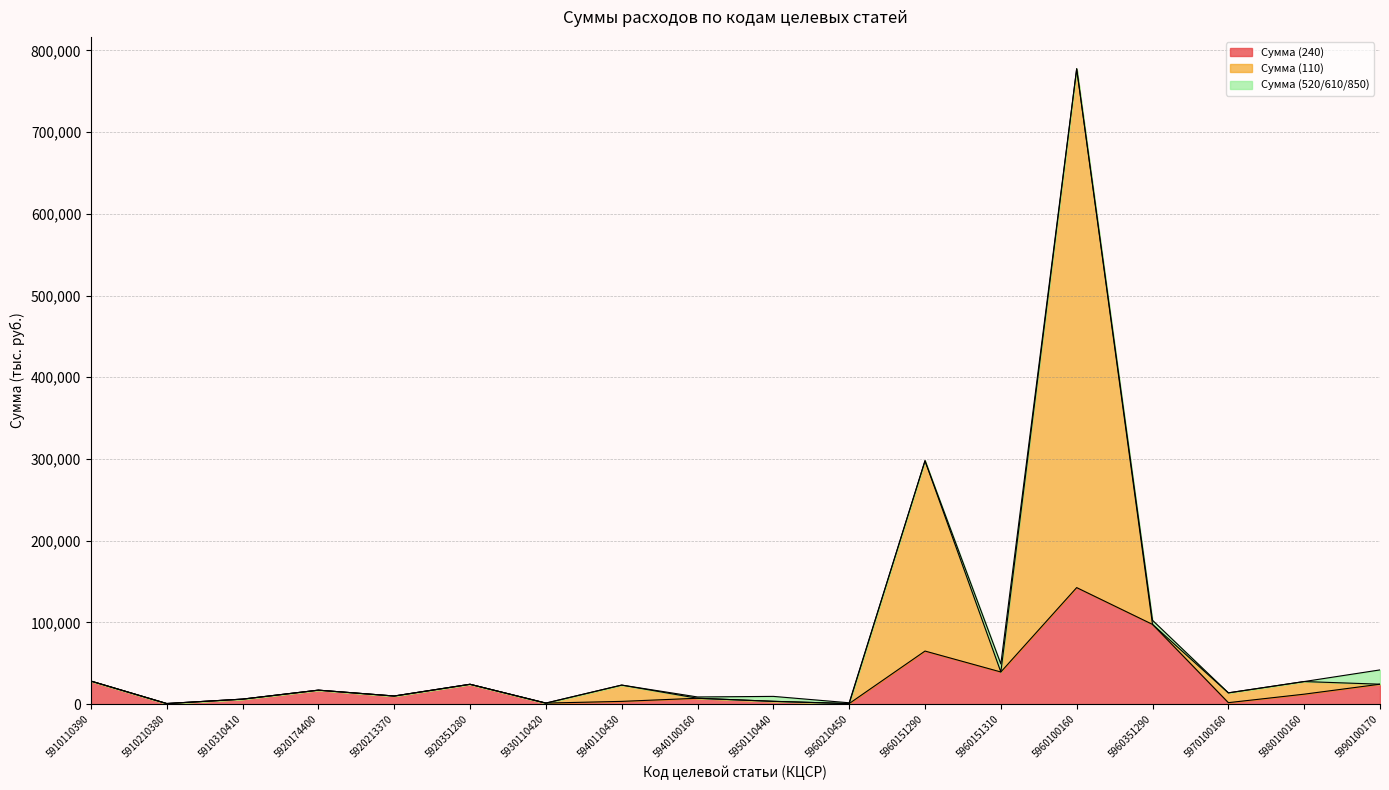

Which series changed the most between 5940110430 and 5960151310?

Сумма (240)